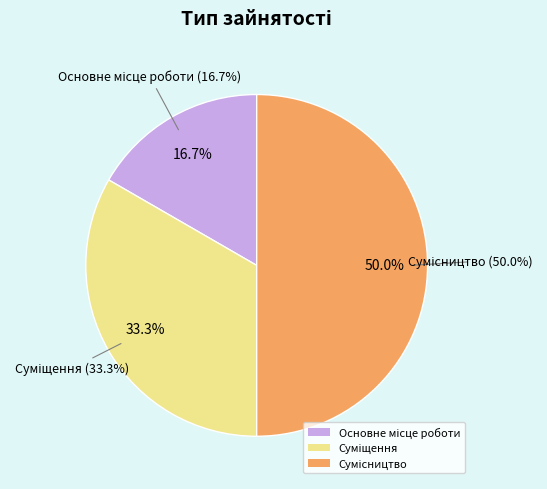

What percentage is the Основне місце роботи slice, to the nearest percent?

17%